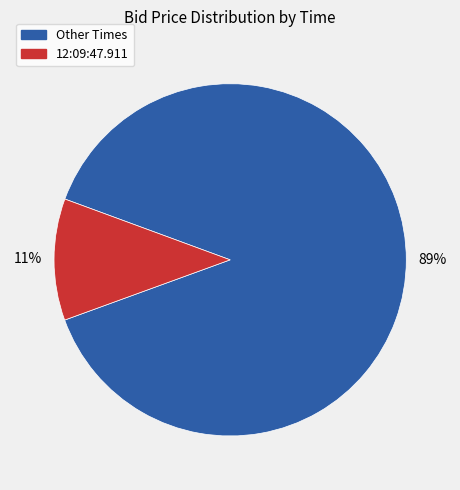

Is there a majority slice in this chart?

Yes